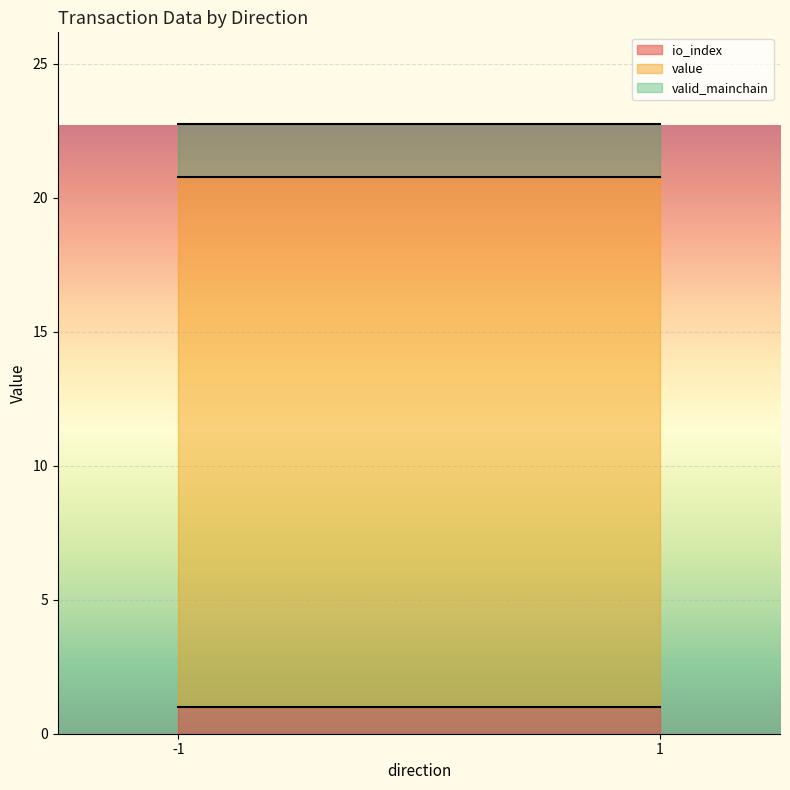

What is the difference between the value values at -1 and 1?

19.7